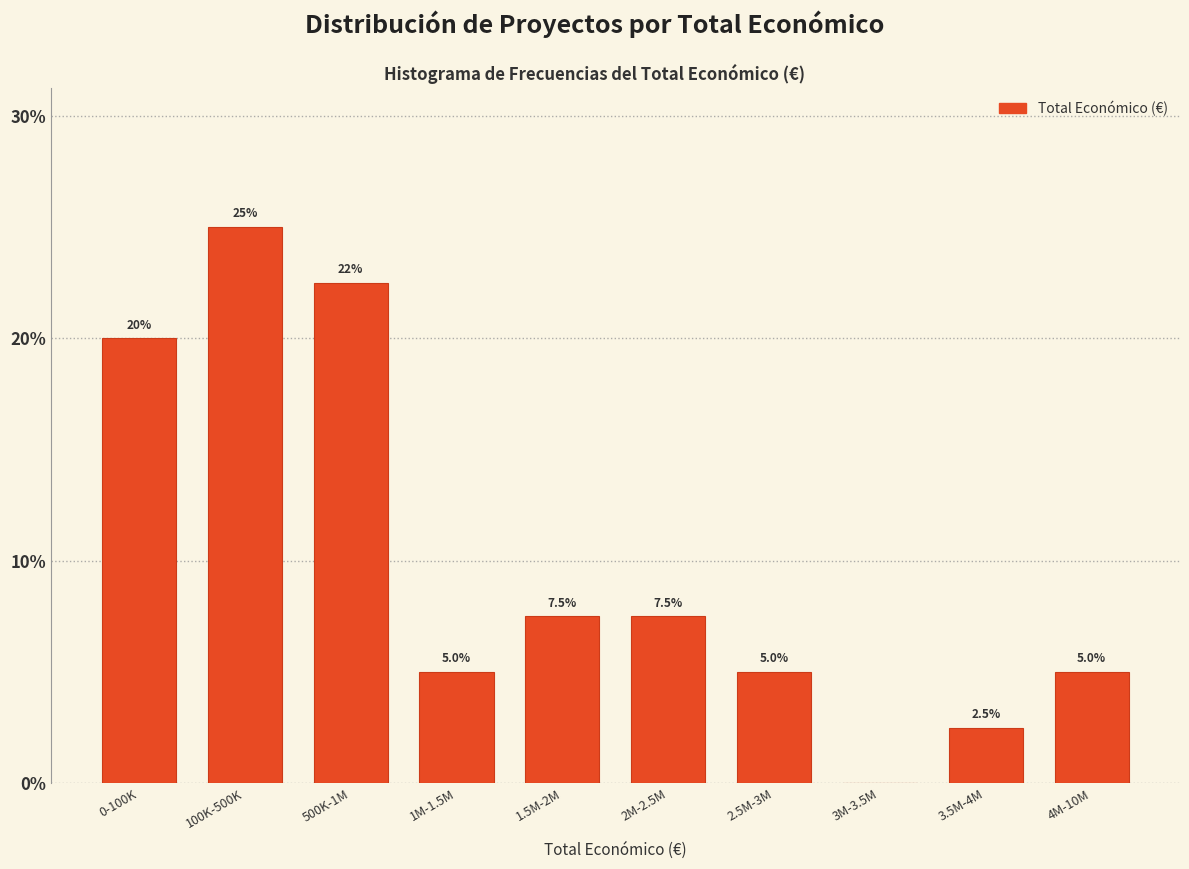

Reading right to left, extract all data points from this chart.

4M-10M=5.0	3.5M-4M=2.5	3M-3.5M=0.0	2.5M-3M=5.0	2M-2.5M=7.5	1.5M-2M=7.5	1M-1.5M=5.0	500K-1M=22.5	100K-500K=25.0	0-100K=20.0